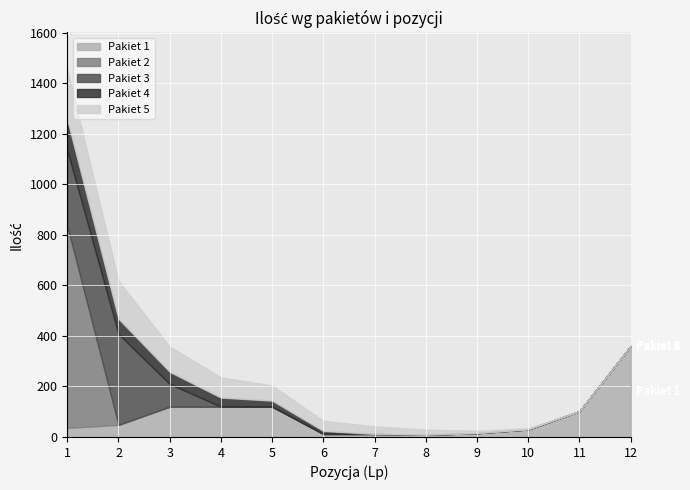

Count the number of categories in the chart.

12